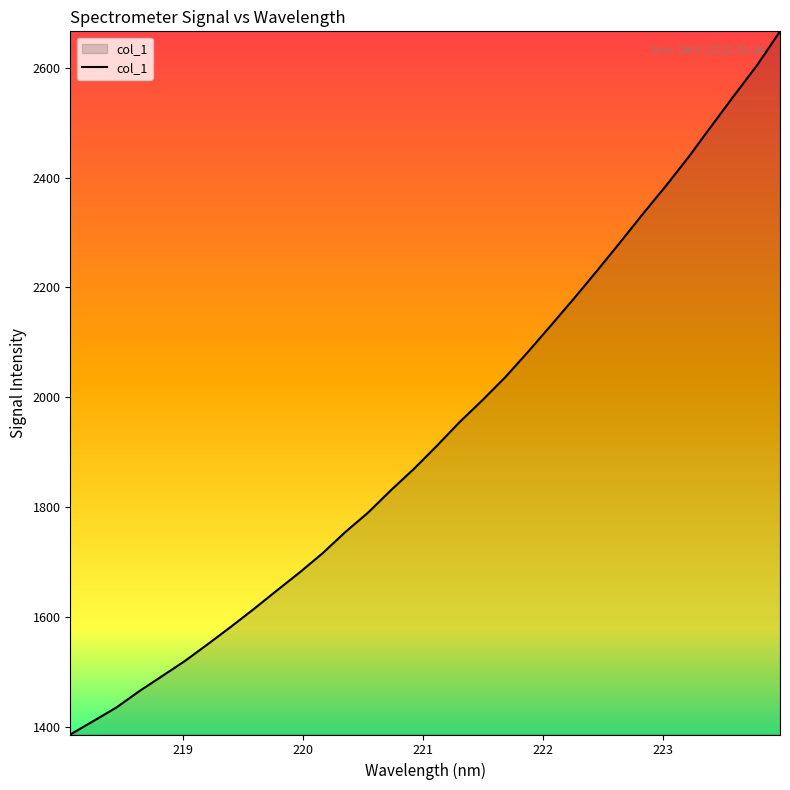

What is the smallest value displayed?

1387.1